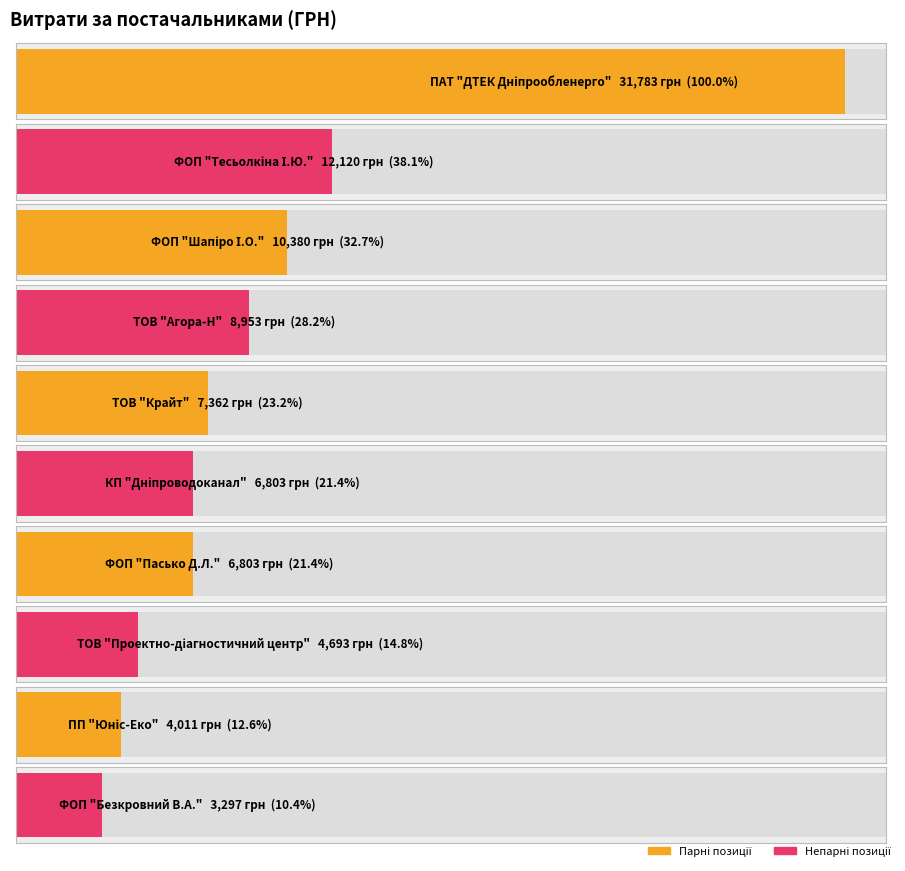

At which category does the chart reach its minimum across all series?

ФОП "Безкровний В.А."